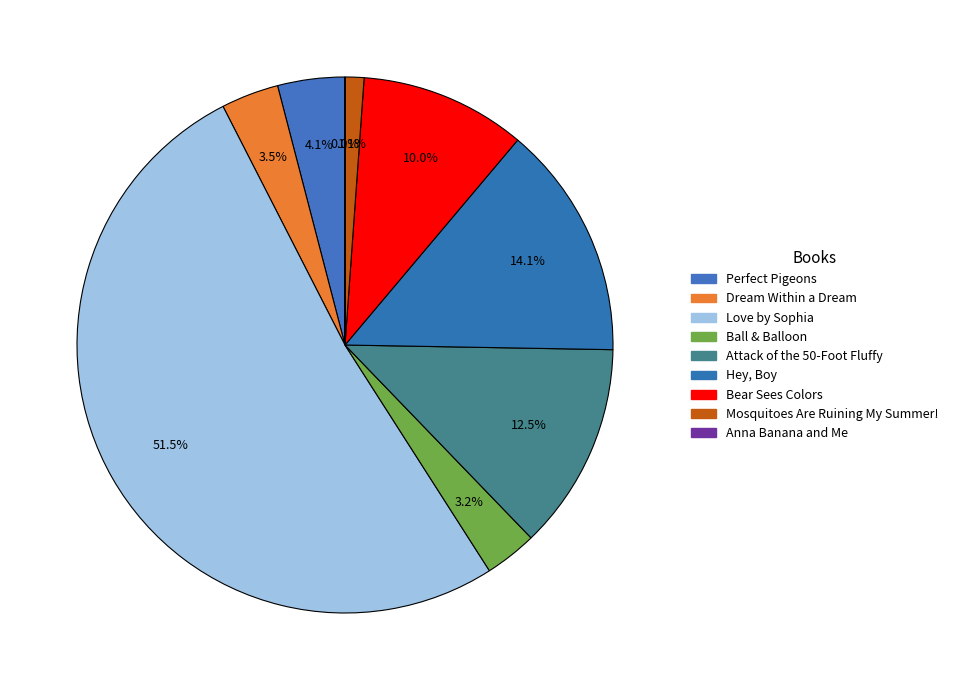

Is the sum of Ball & Balloon and Love by Sophia greater than half?

Yes